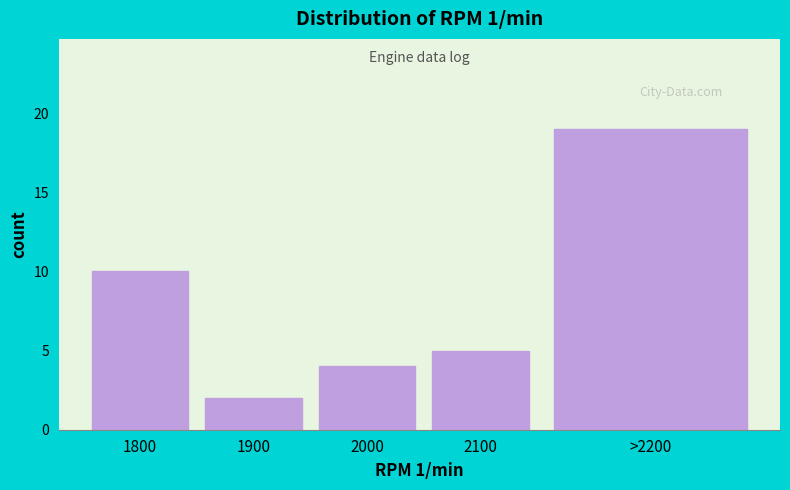

Reading left to right, list all the values displayed in this chart.

1800=10	1900=2	2000=4	2100=5	>2200=19